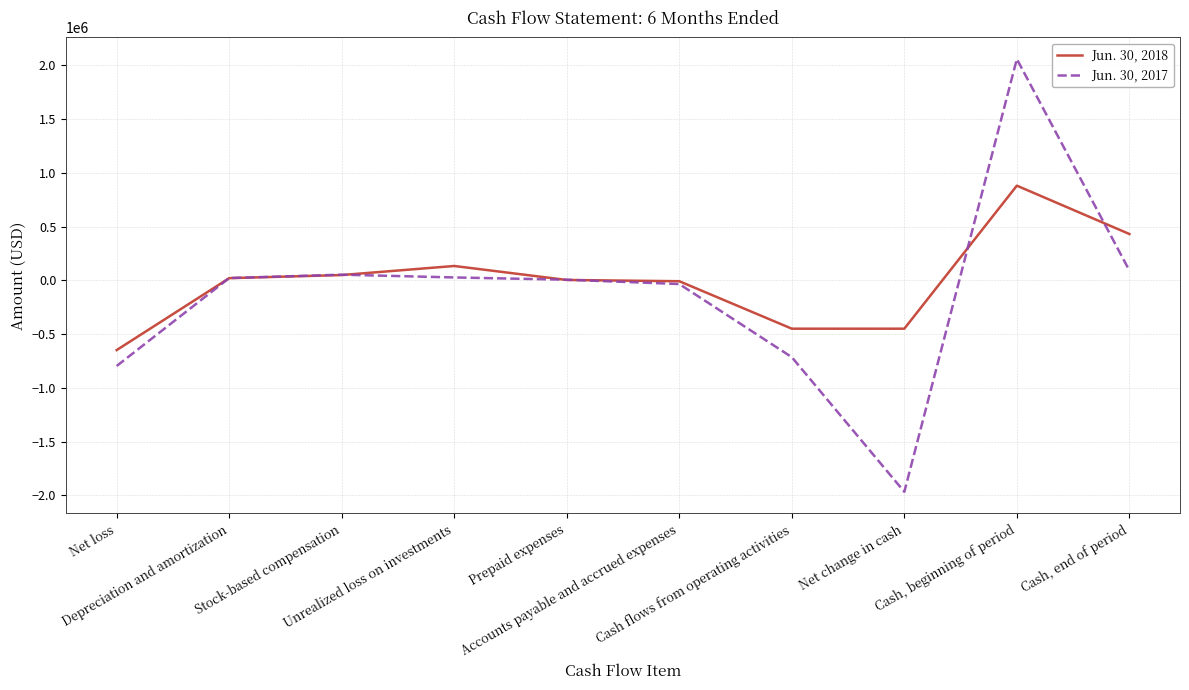

What is the sum of the Jun. 30, 2017 values at Net loss and Prepaid expenses?

-790211